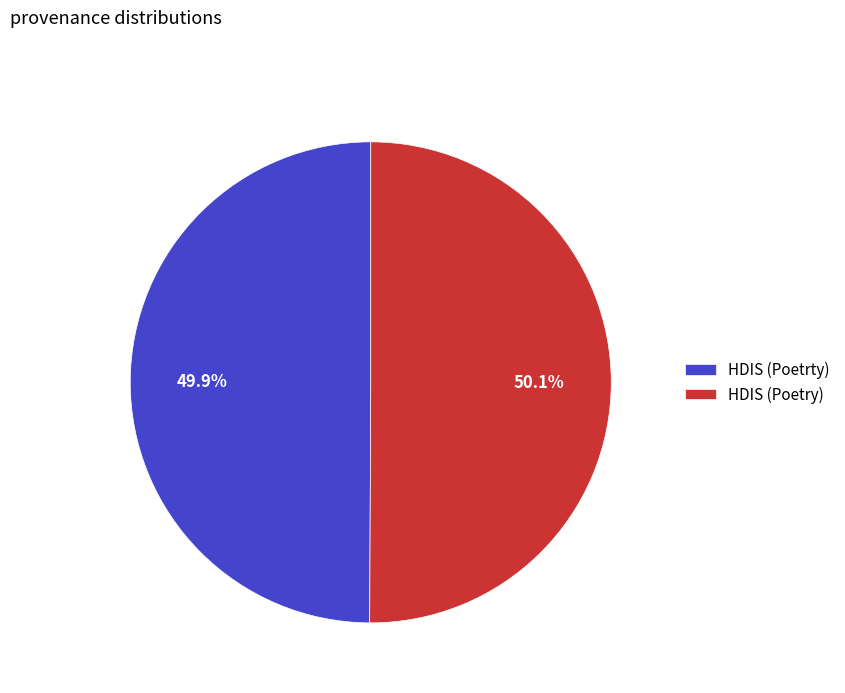

Is there a majority slice in this chart?

Yes